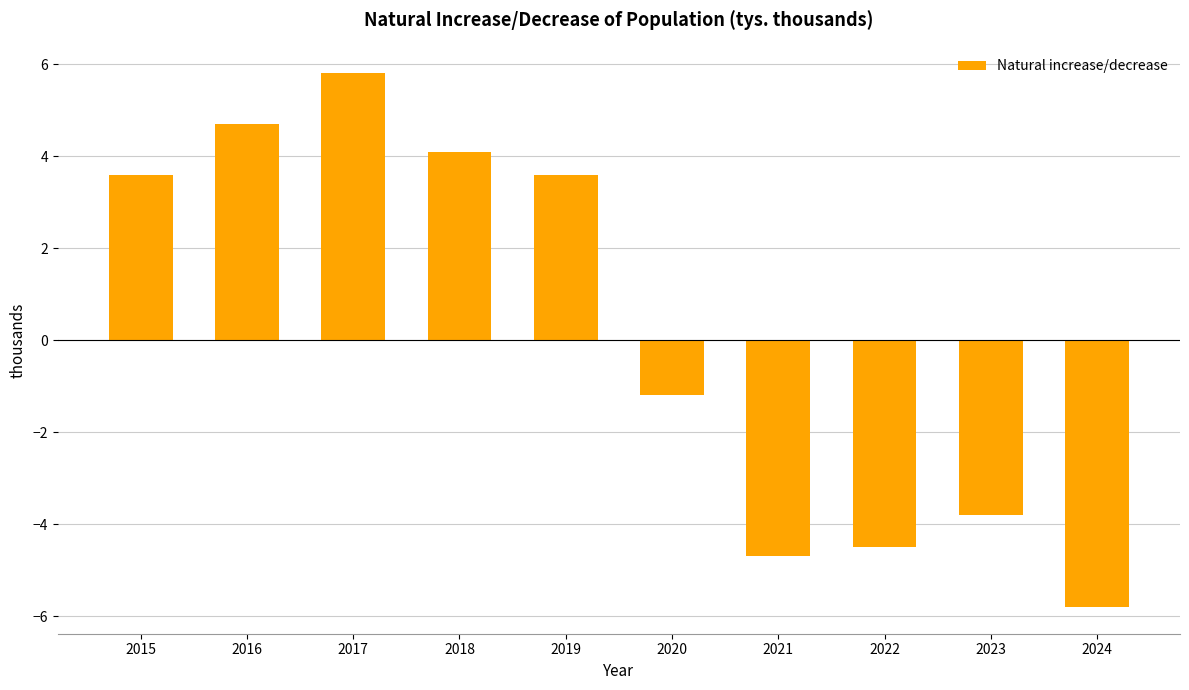

Where is the data nearest to the value 0?

2020